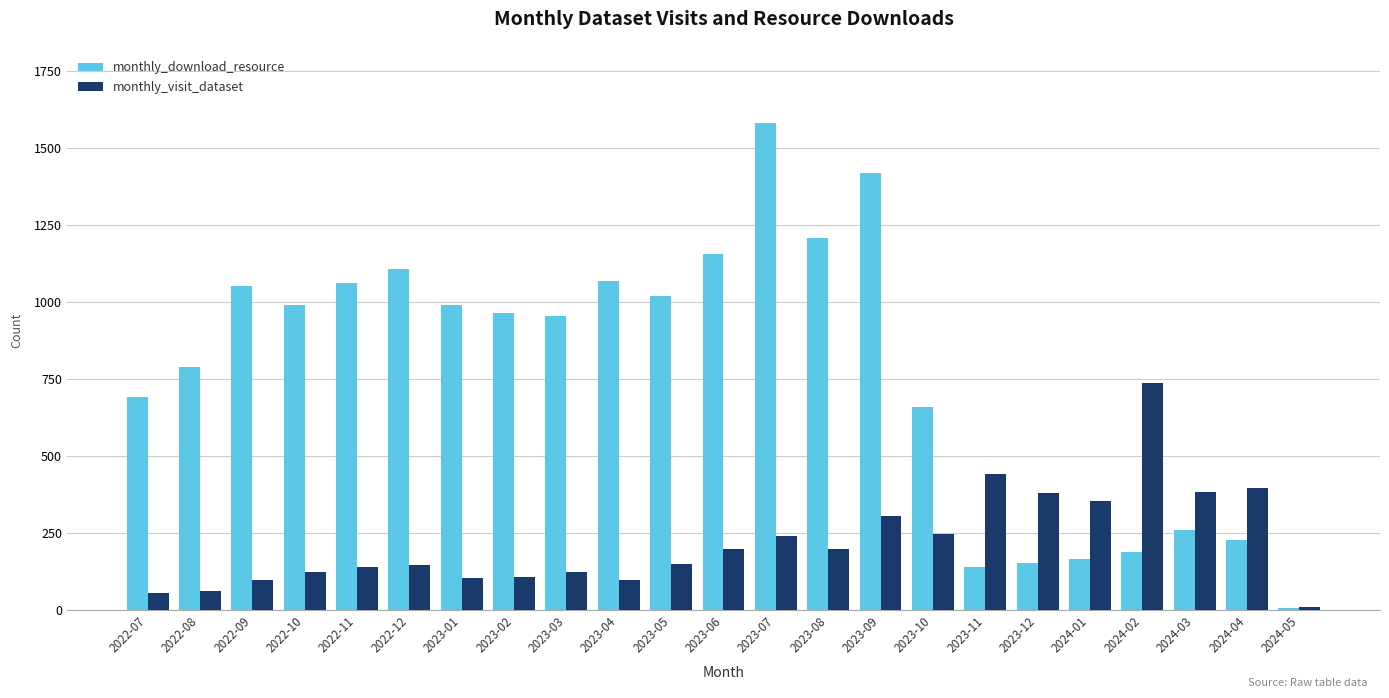

Between 2022-08 and 2022-10, which series saw the biggest shift?

monthly_download_resource